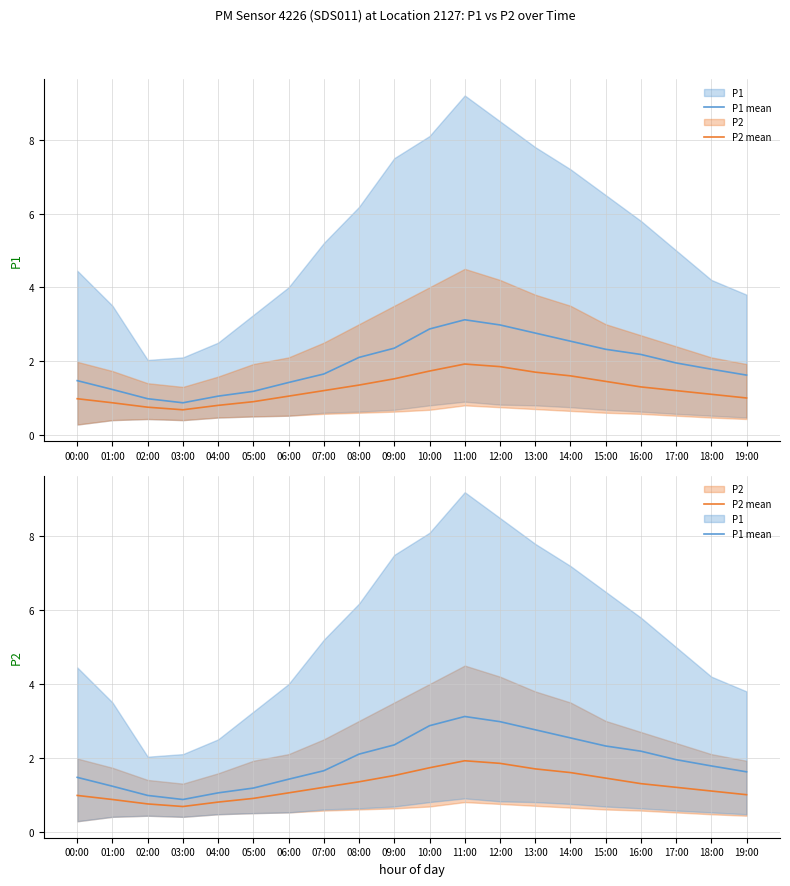

Is the value of P2 mean at 05:00 greater than the value of P1 mean at 17:00?

No